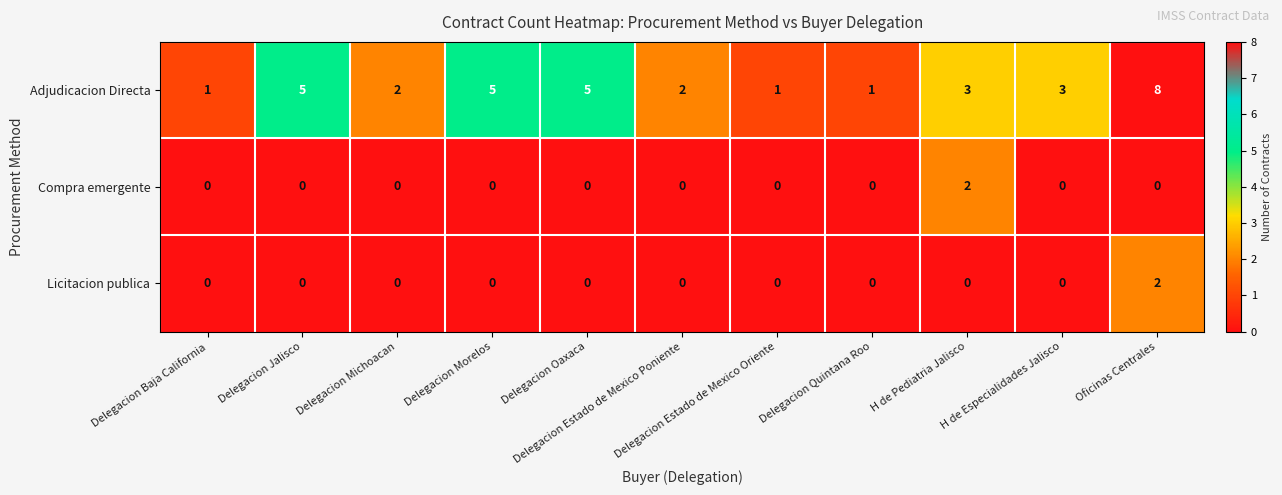

Count the Licitacion publica values in the range 0 to 1.

10